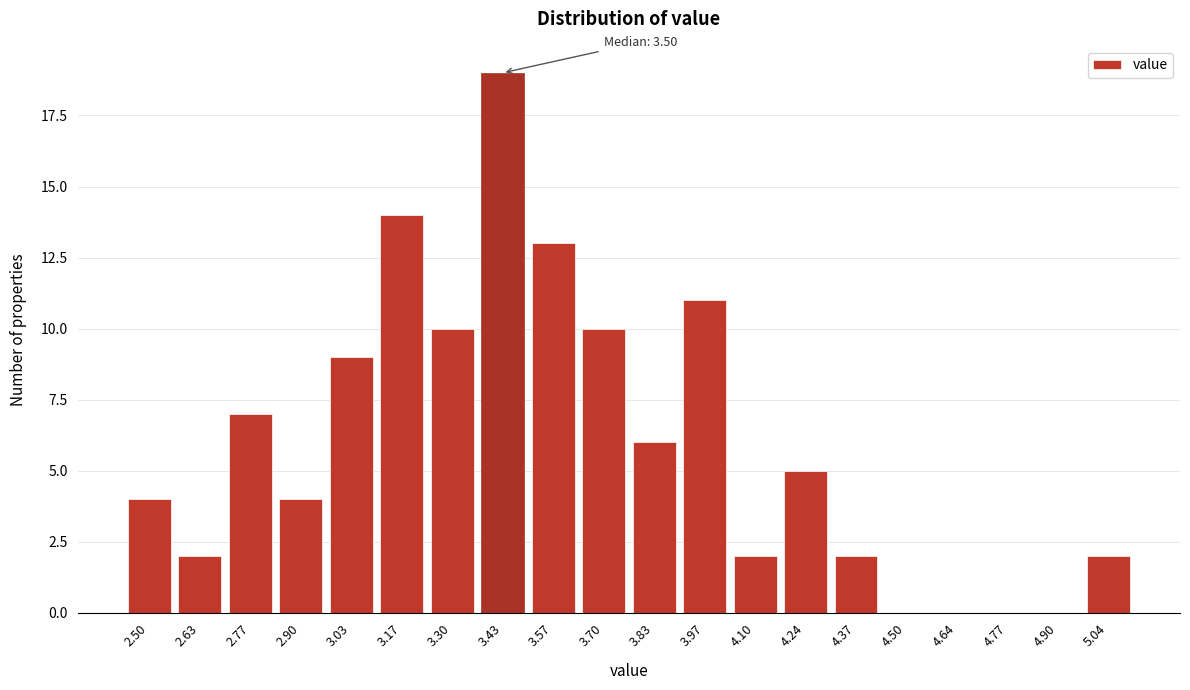

Reading right to left, what are all the values shown in this chart?

5.04=2	4.90=0	4.77=0	4.64=0	4.50=0	4.37=2	4.24=5	4.10=2	3.97=11	3.83=6	3.70=10	3.57=13	3.43=19	3.30=10	3.17=14	3.03=9	2.90=4	2.77=7	2.63=2	2.50=4